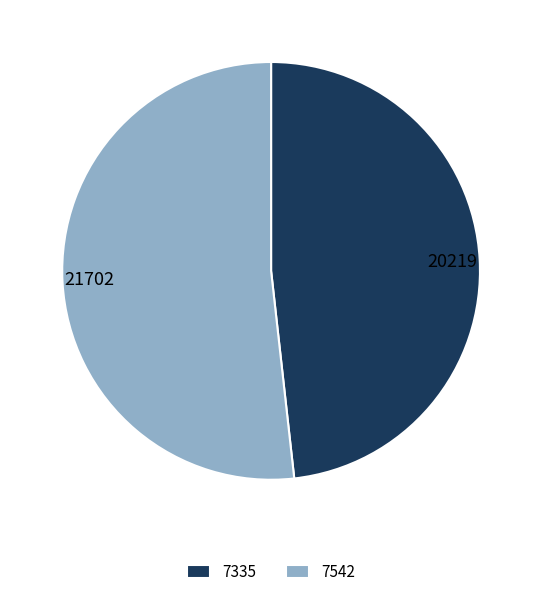

Do 21702 and 20219 together represent more than half of the pie?

Yes